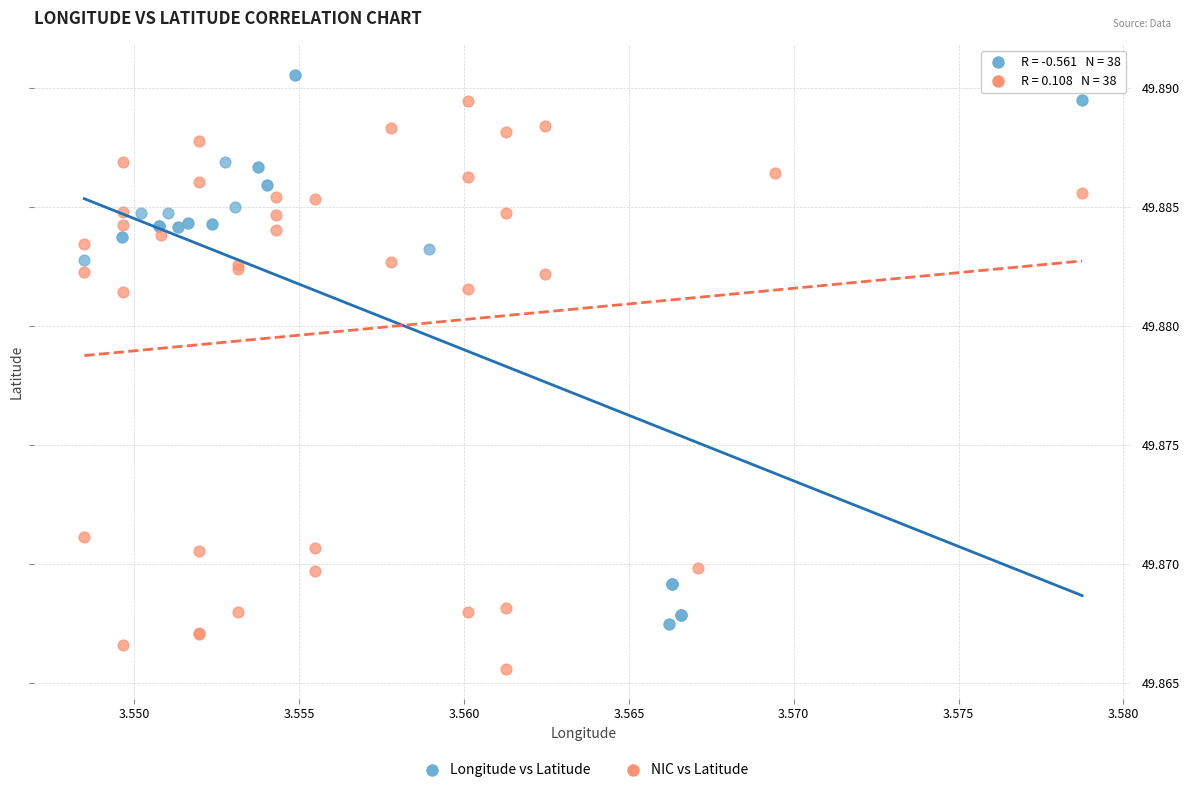

Which series contains the lowest Y value?

NIC vs Latitude